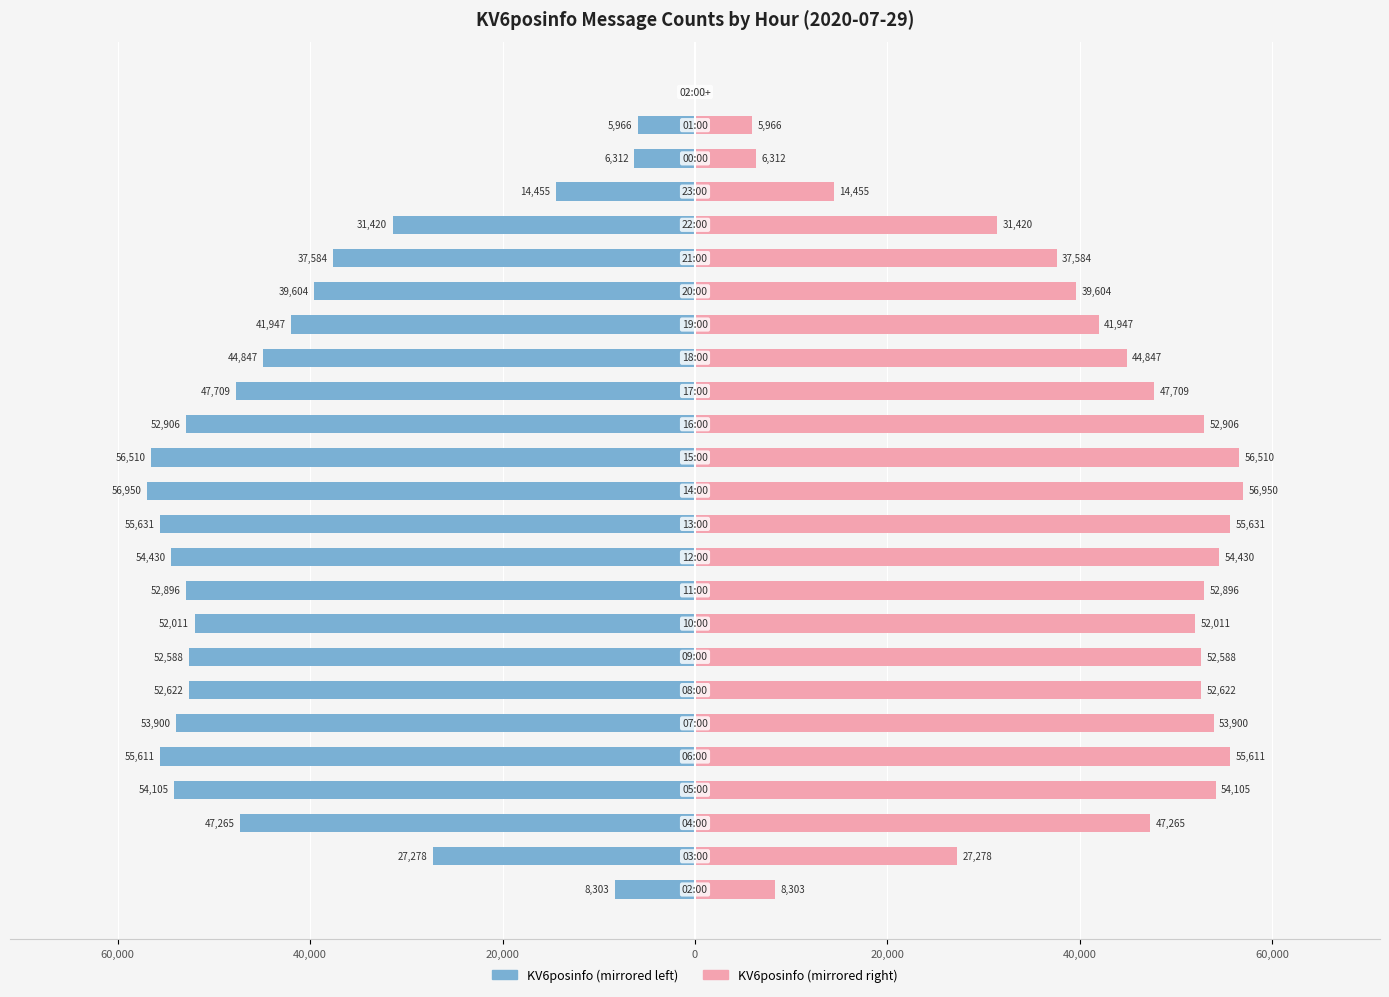

Rank the series by their maximum value, from lowest to highest.

KV6posinfo (left), KV6posinfo (right)